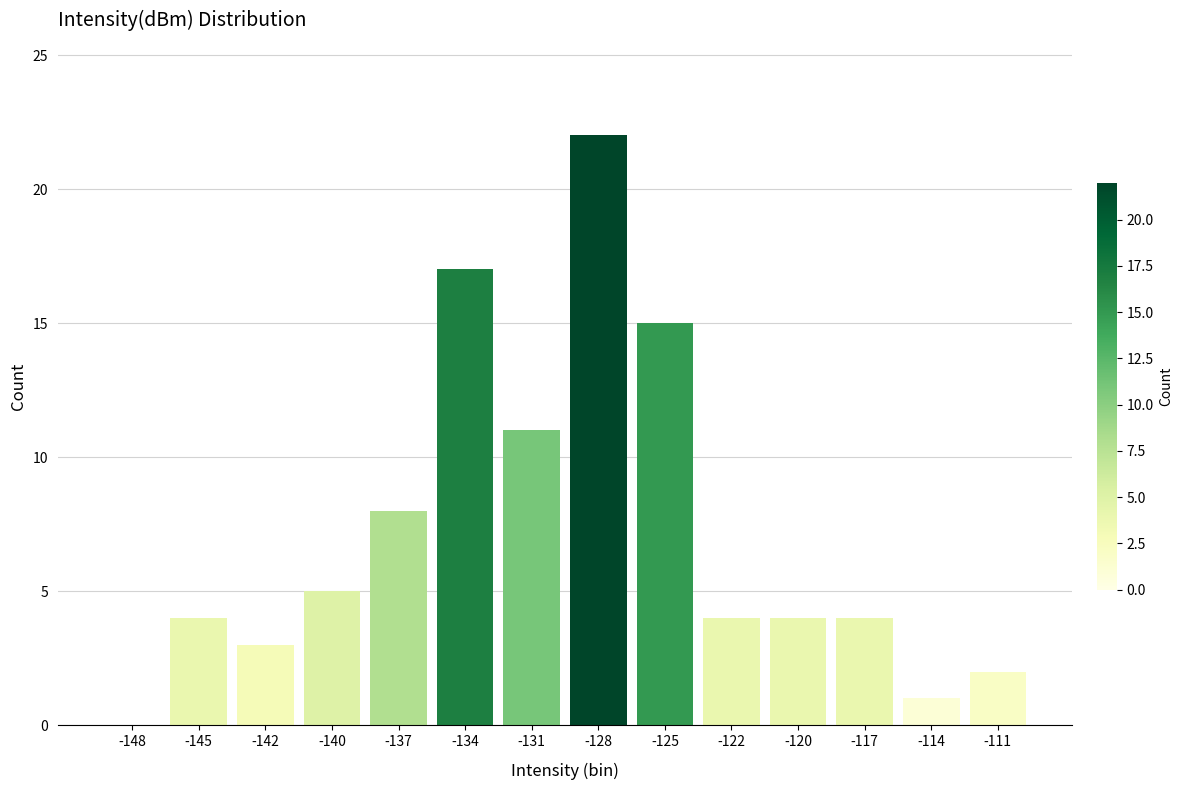

Reading right to left, what are all the values shown in this chart?

-111=2	-114=1	-117=4	-120=4	-122=4	-125=15	-128=22	-131=11	-134=17	-137=8	-140=5	-142=3	-145=4	-148=0